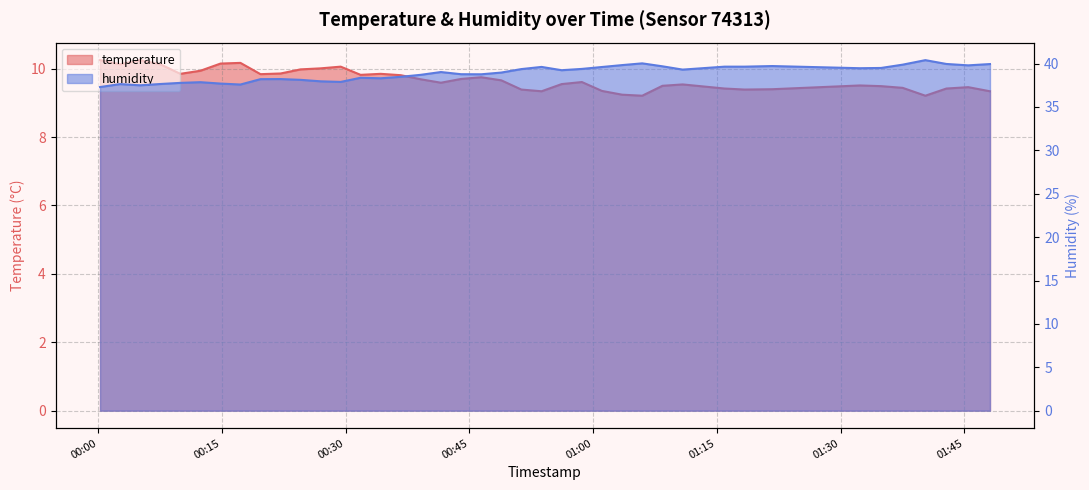

Which has a higher value, 2023-05-10T00:48:52 or 2023-05-10T00:41:33?

2023-05-10T00:48:52